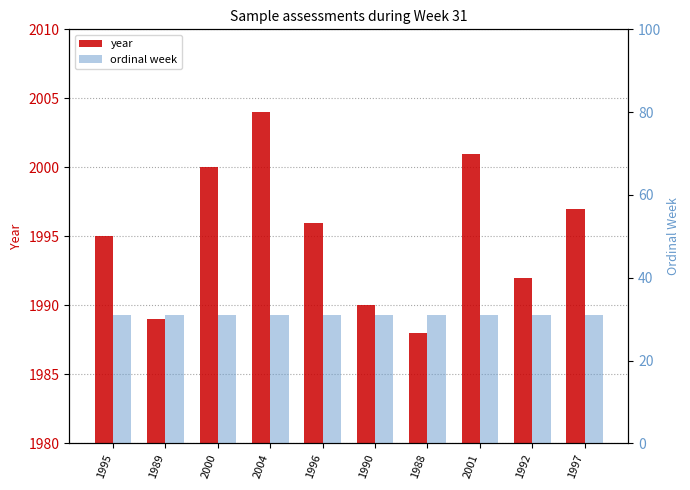

How many series are shown in this chart?

2